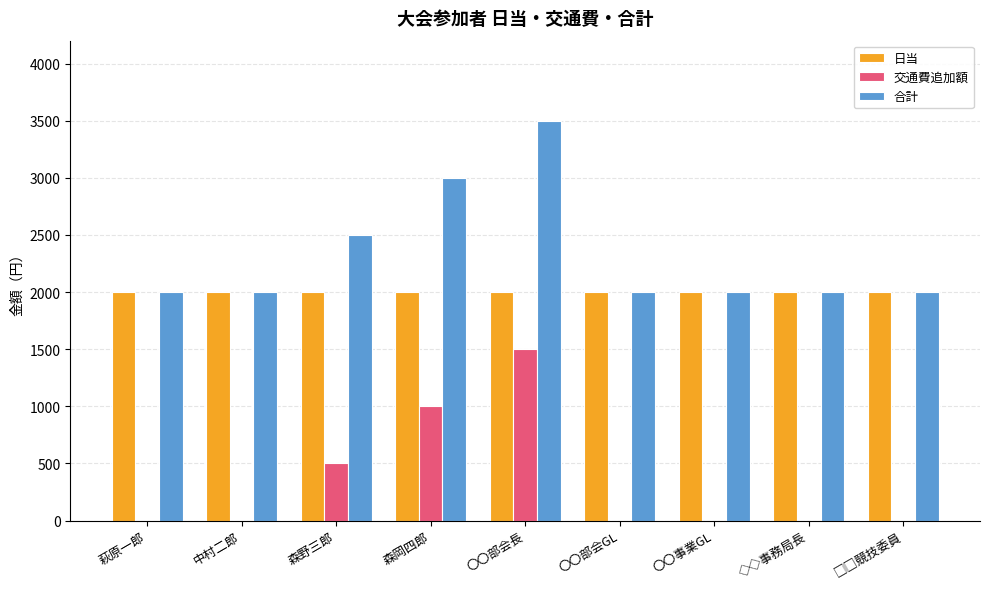

Does the chart contain stacked bars?

No